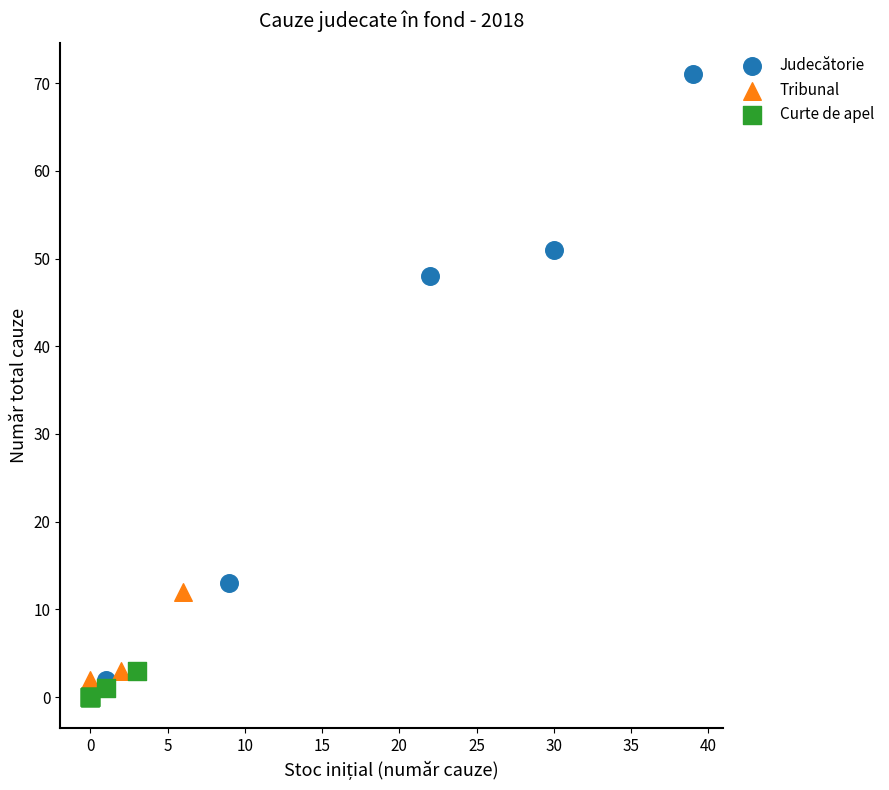

What are all the series names shown in the legend?

Judecătorie, Tribunal, Curte de apel